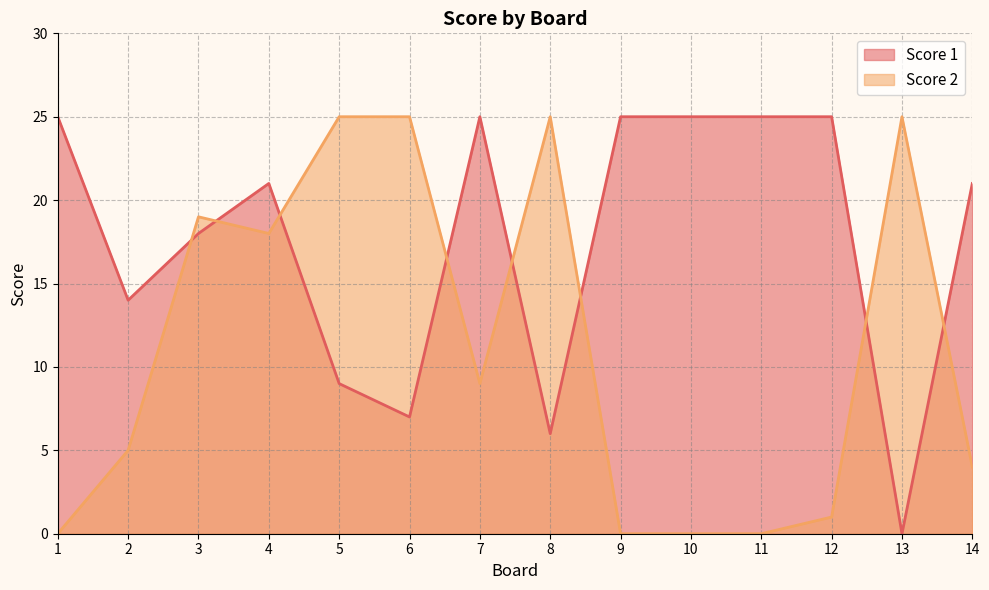

At 13, list the series in order from smallest to largest.

Score 1, Score 2